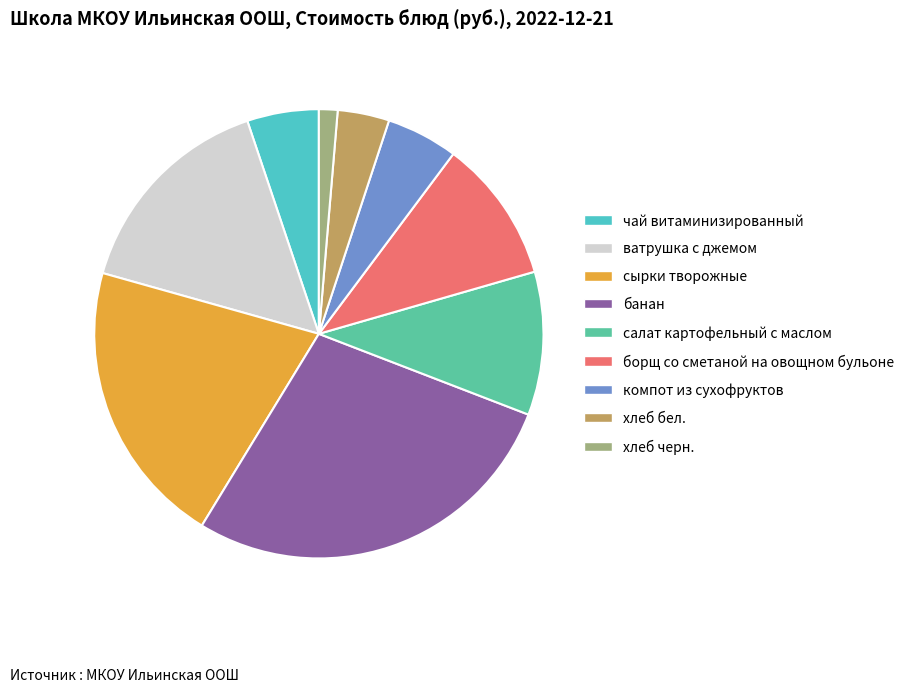

Combined, do сырки творожные and хлеб бел. account for over 50%?

No